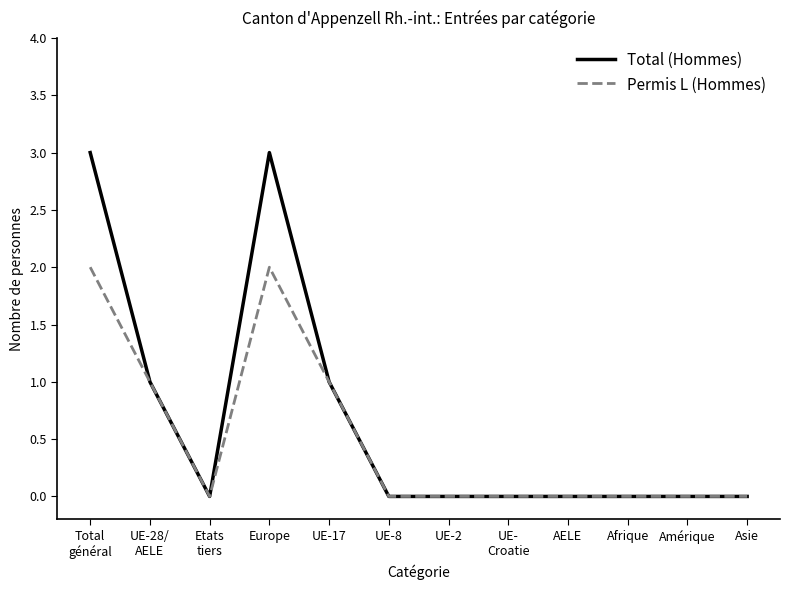

What position from the left is Etats
tiers?

3